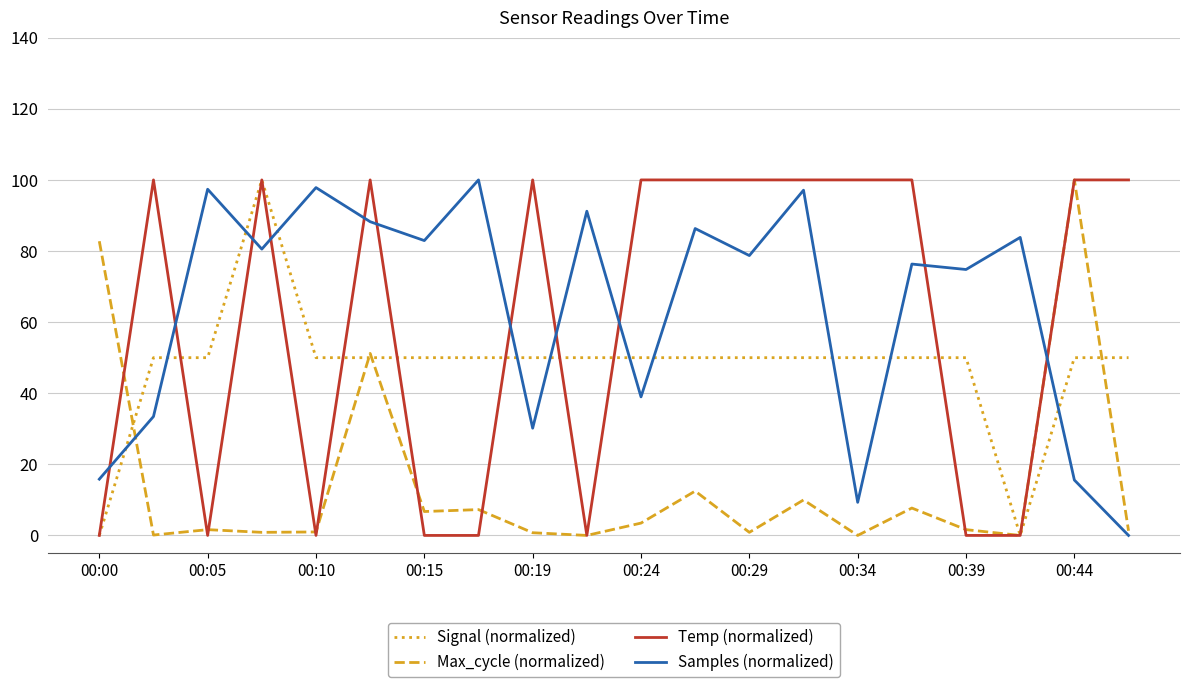

After their last crossing, which series has the higher values: Signal (normalized) or Samples (normalized)?

Signal (normalized)